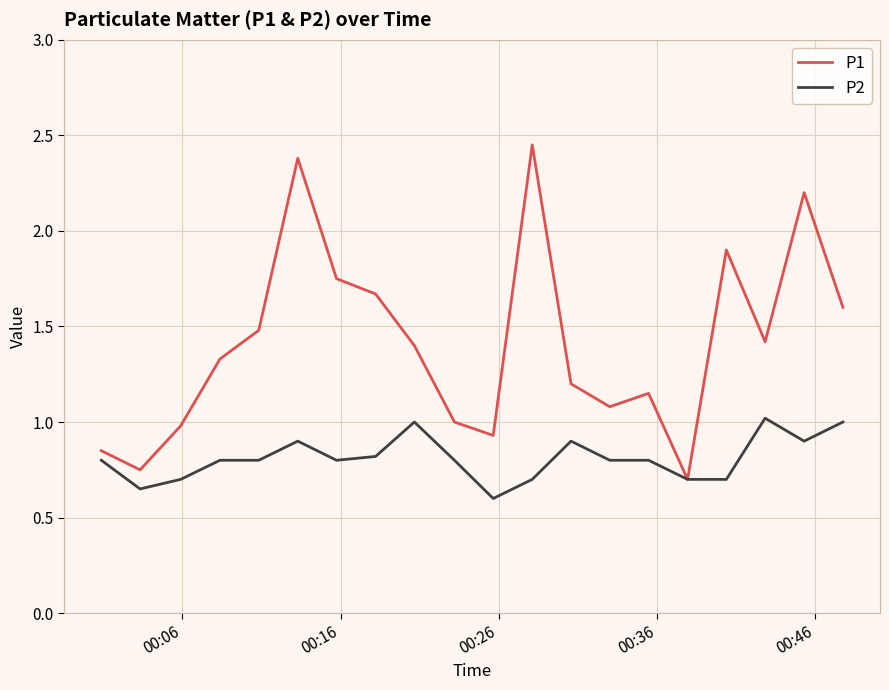

What is the maximum value for P2?

1.0